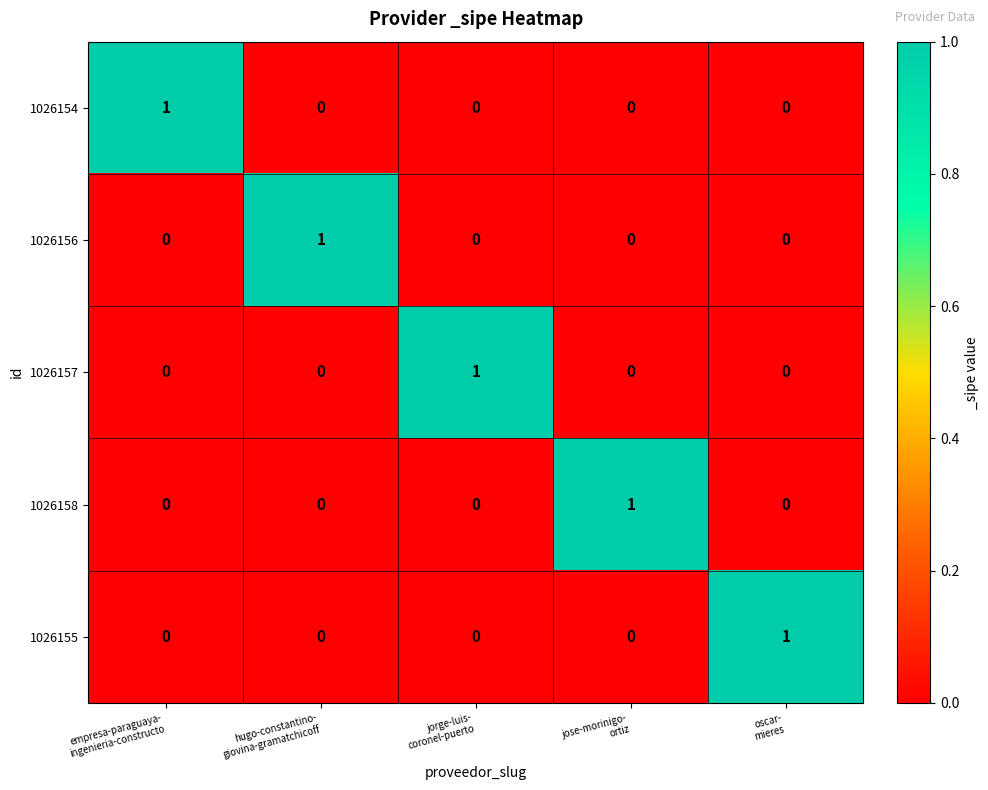

Reading right to left, transcribe all the data shown in this chart.

1026154: 0	0	0	0	1
1026156: 0	0	0	1	0
1026157: 0	0	1	0	0
1026158: 0	1	0	0	0
1026155: 1	0	0	0	0